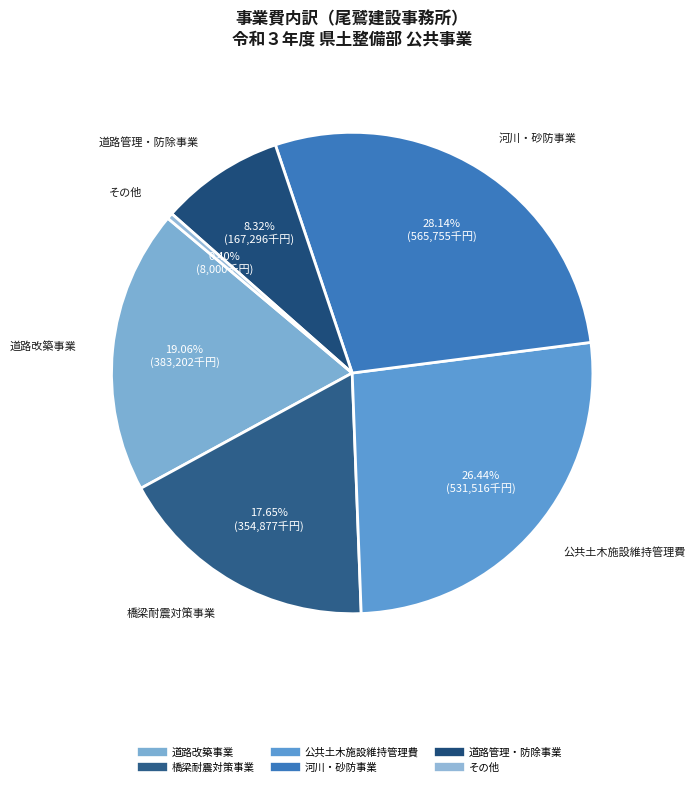

Count the number of slices in the pie.

6